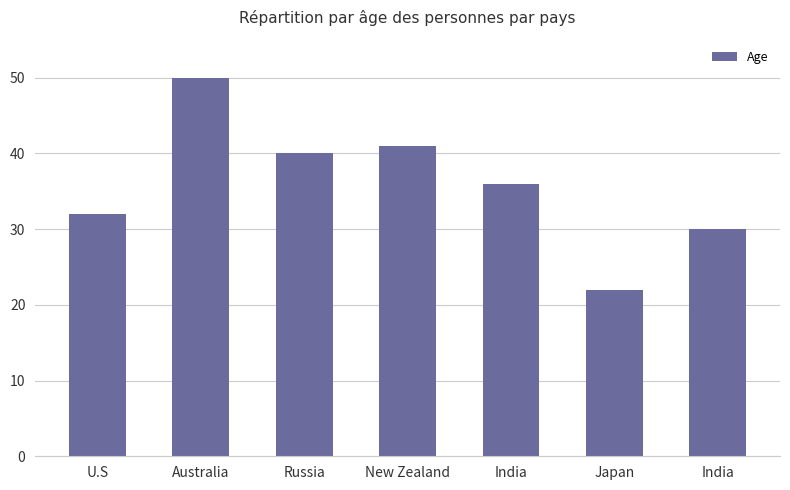

At which label is the value closest to 36?

India